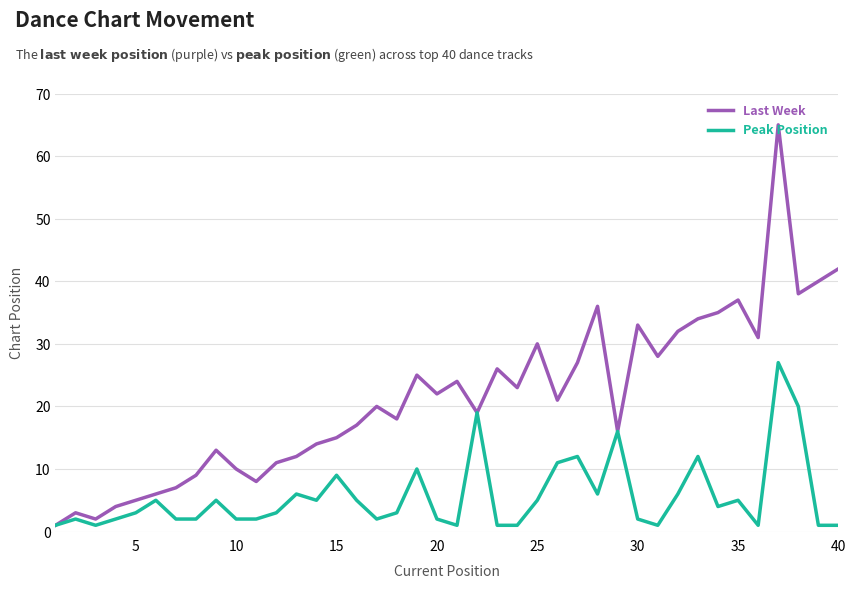

Which series has the widest spread of values?

Last Week